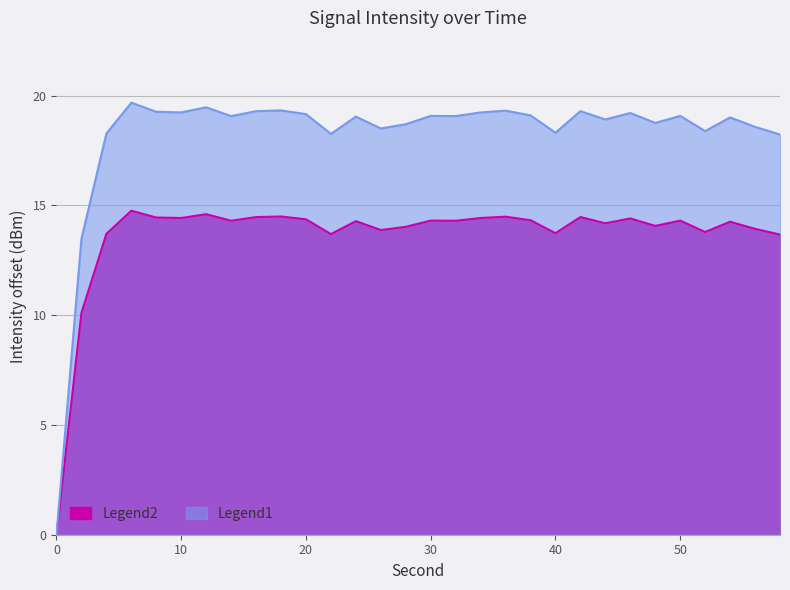

Rank the series at 34 from highest to lowest value.

intensity_shifted, intensity(dBm)